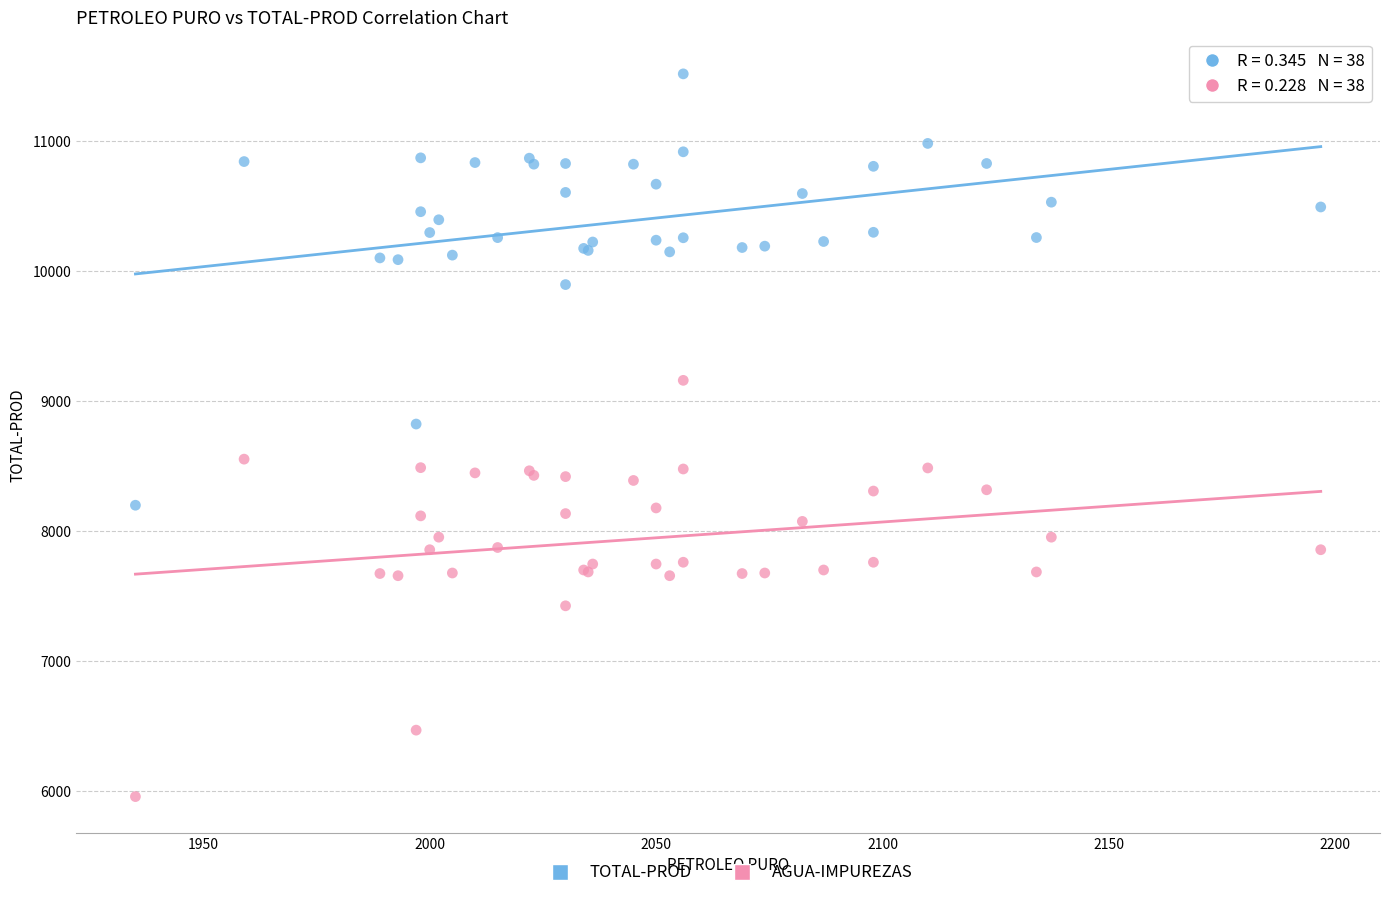

Across all series, what Y value is closest to 8738?

8824.7